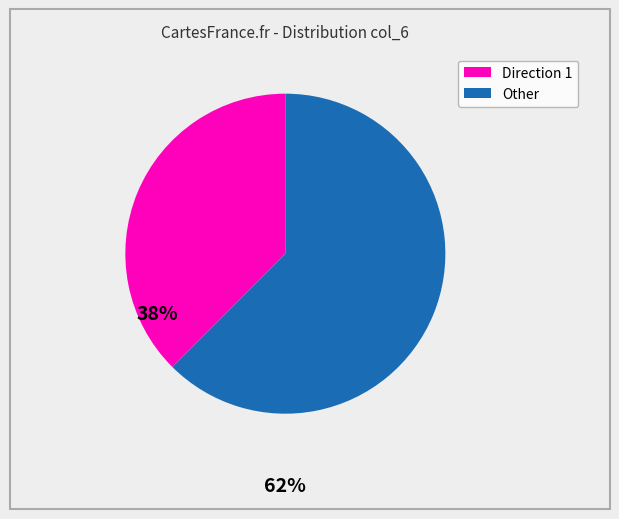

Is there any slice that represents more than half of the pie?

Yes